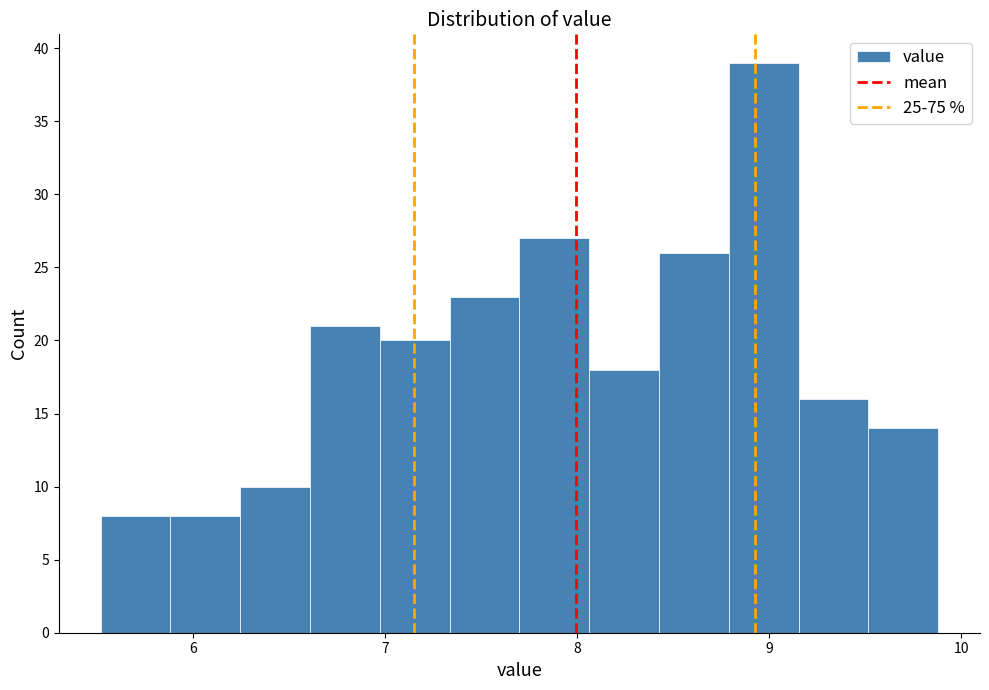

Read against the x-axis, roughly where is the centre of the tallest bar?

9.0